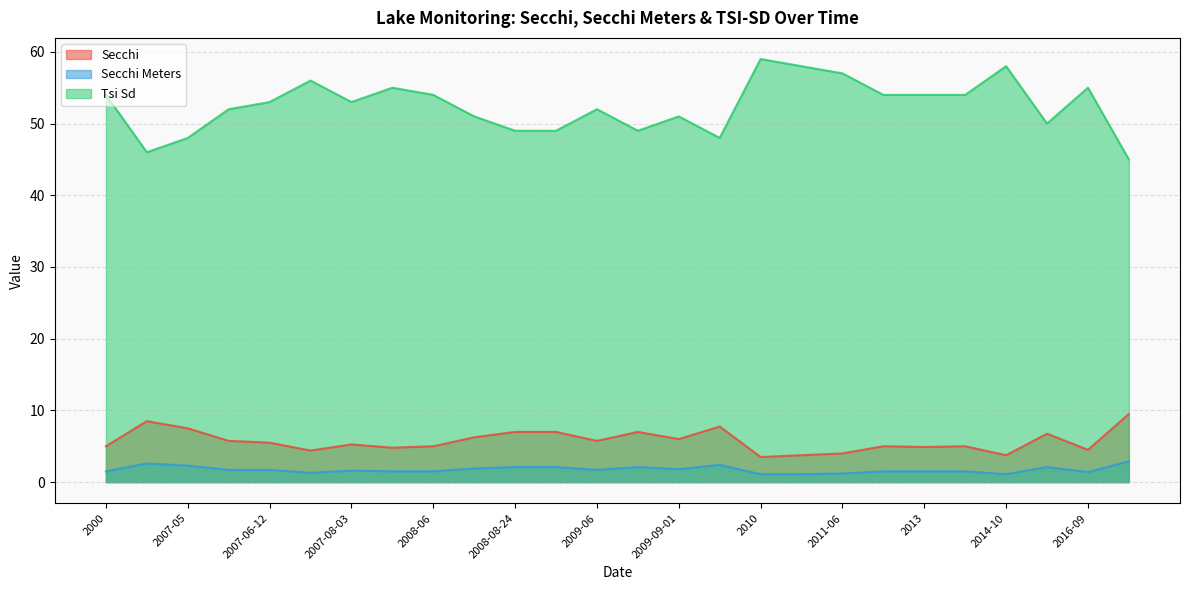

Rank the categories by Secchi Meters value from lowest to highest.

2010, 2011-05, 2014-10, 2011-06, 2007-06-29, 2016-09, 2000, 2007-08-15, 2008-06, 2012, 2013, 2014-07, 2007-08-03, 2007-06-01, 2007-06-12, 2009-06, 2009-09-01, 2008-08-01, 2008-08-24, 2008-09, 2009-08, 2016-07, 2007-05, 2009-09-17, 2004, 2022